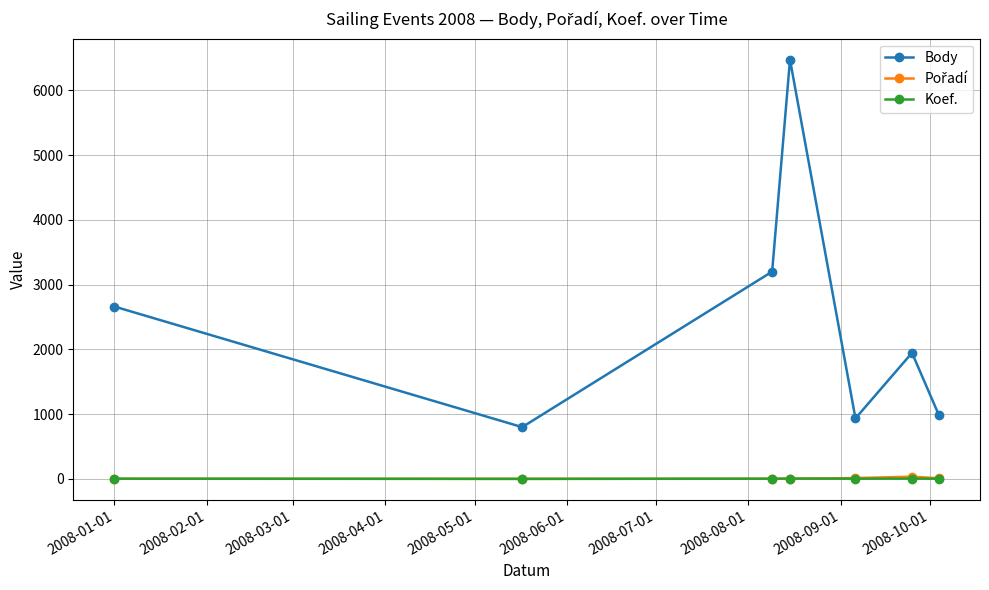

In Body, how many points are higher than both neighbors (excluding endpoints)?

2